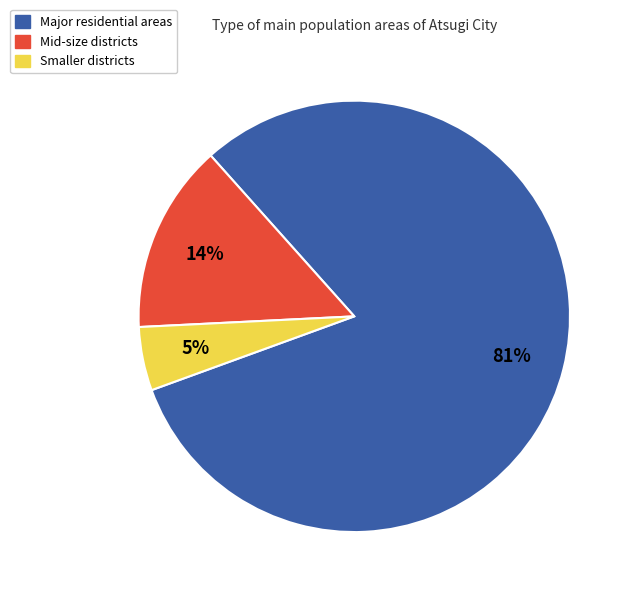

How many slices are in this pie chart?

3